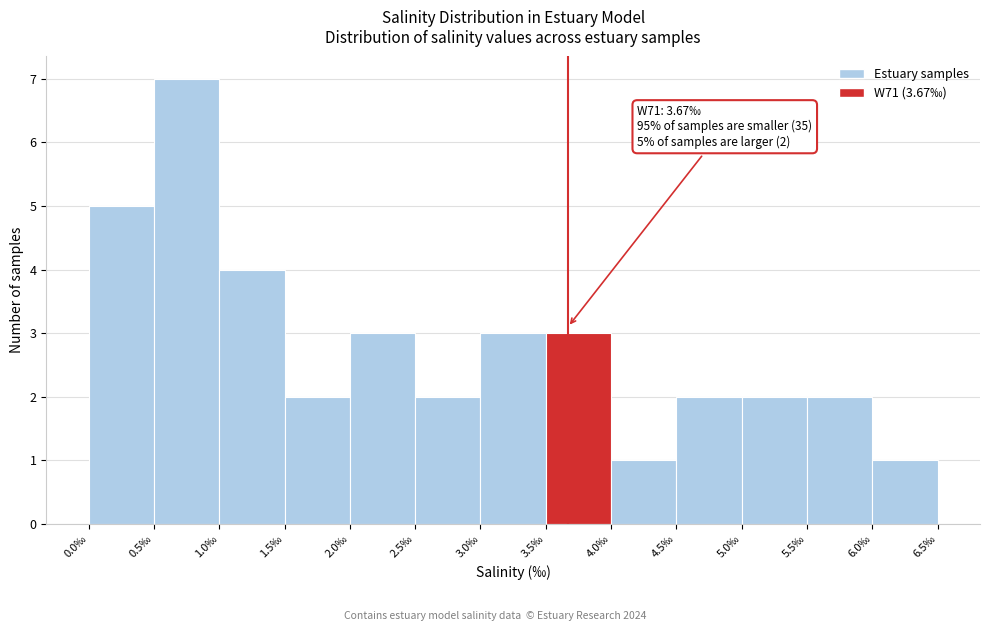

Over which range of the x-axis is the bar tallest?

0.5 to 1.0